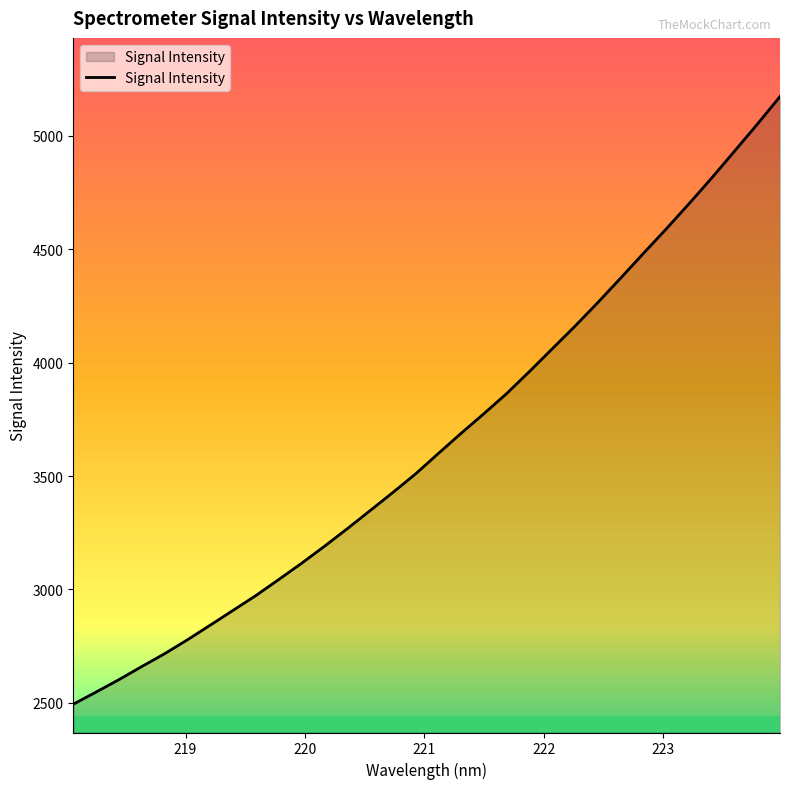

What is the difference between the maximum and minimum values?

2678.5